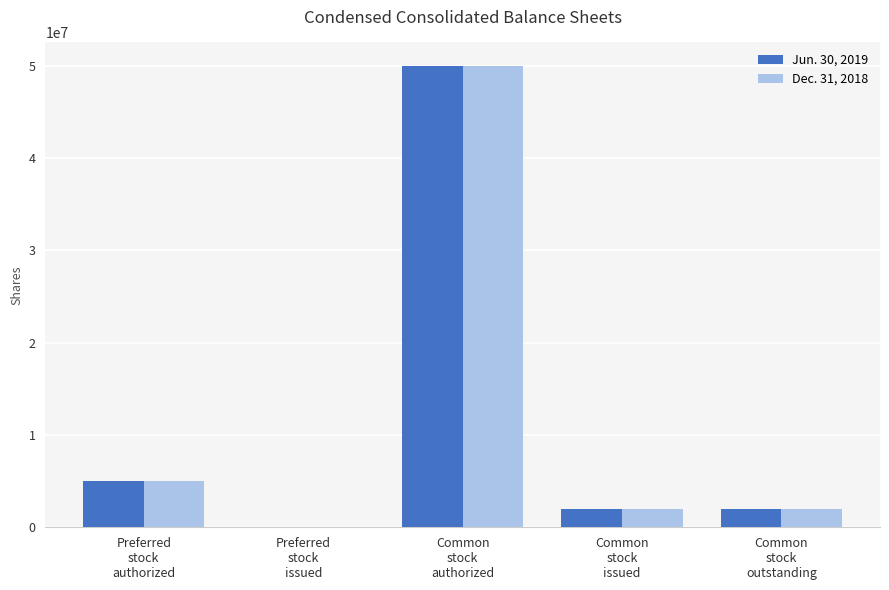

What is the spread (max minus min) of values at Common
stock
issued?

92707